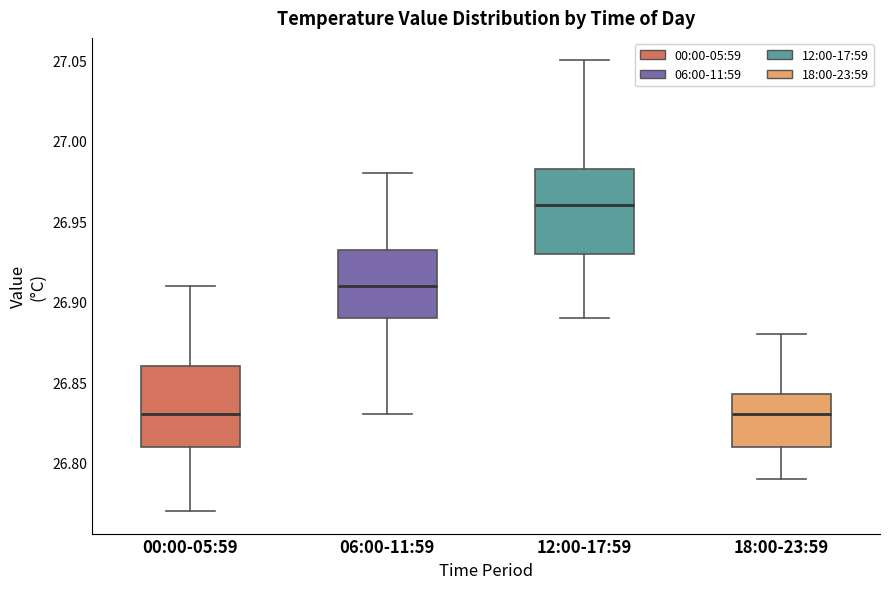

Where does the upper whisker of the box for 06:00-11:59 end on the y-axis? The values are not printed on the chart, so give them approximately, as read against the axis.

26.980